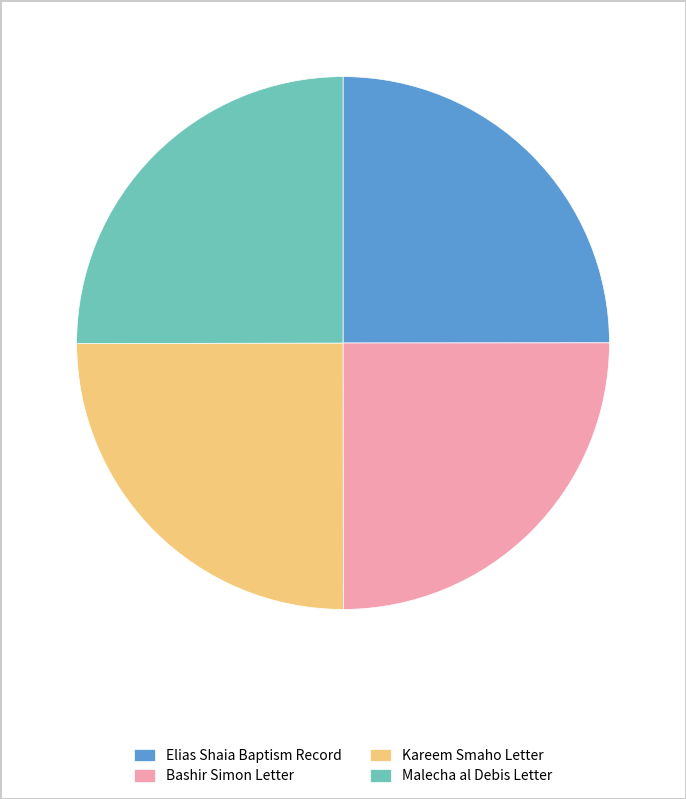

What is the ratio of the value at Elias Shaia Baptism Record to the value at Bashir Simon Letter?

1.0